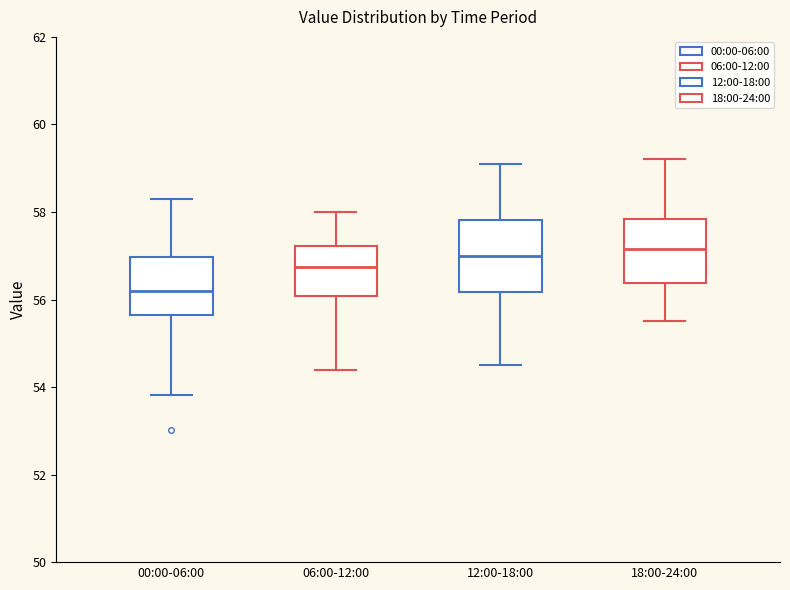

Reading left to right, transcribe this box plot: for each box, give where its median line is, the range the box spans, and where its two whiskers end, as read against the y-axis. The values are not printed on the chart, so give them approximately, as read against the axis.

00:00-06:00: median 56.2, box 55.6 to 57.0, whiskers 53.8 to 58.4
06:00-12:00: median 56.8, box 56.0 to 57.2, whiskers 54.4 to 58.0
12:00-18:00: median 57.0, box 56.2 to 57.8, whiskers 54.6 to 59.2
18:00-24:00: median 57.2, box 56.4 to 57.8, whiskers 55.6 to 59.2